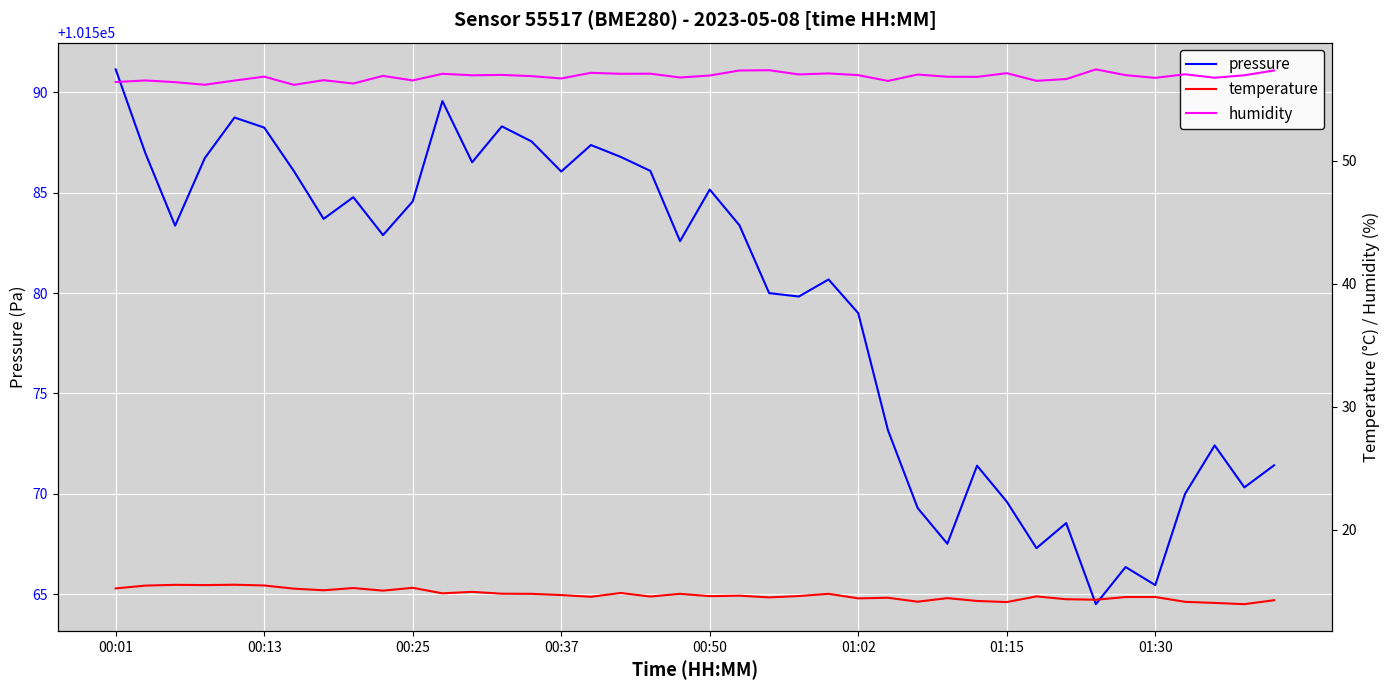

True or false: pressure has a value of 101579.0 at 01:02.

True